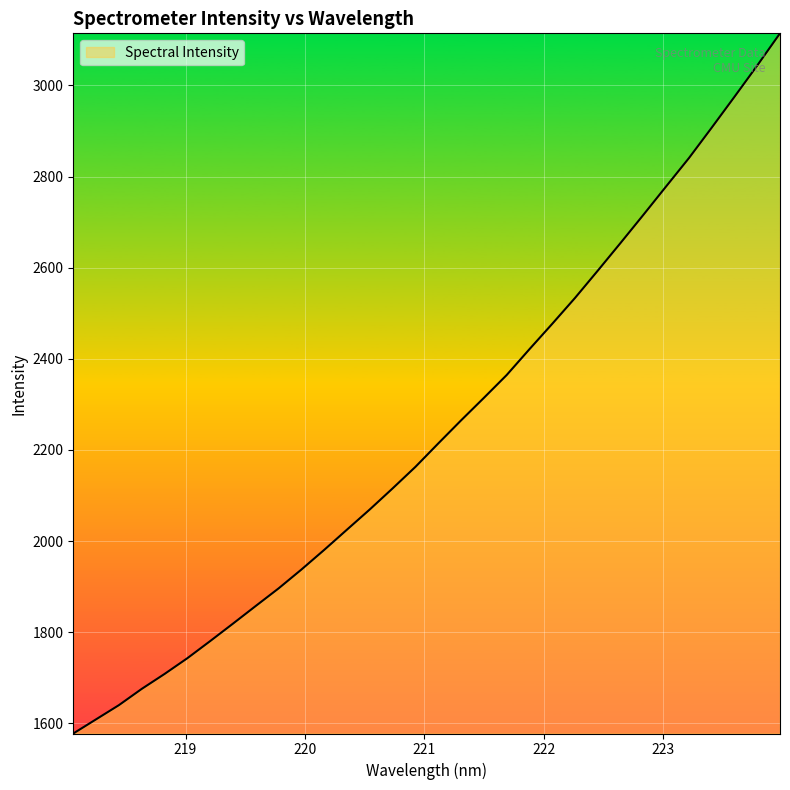

How many lines are shown in the chart?

1